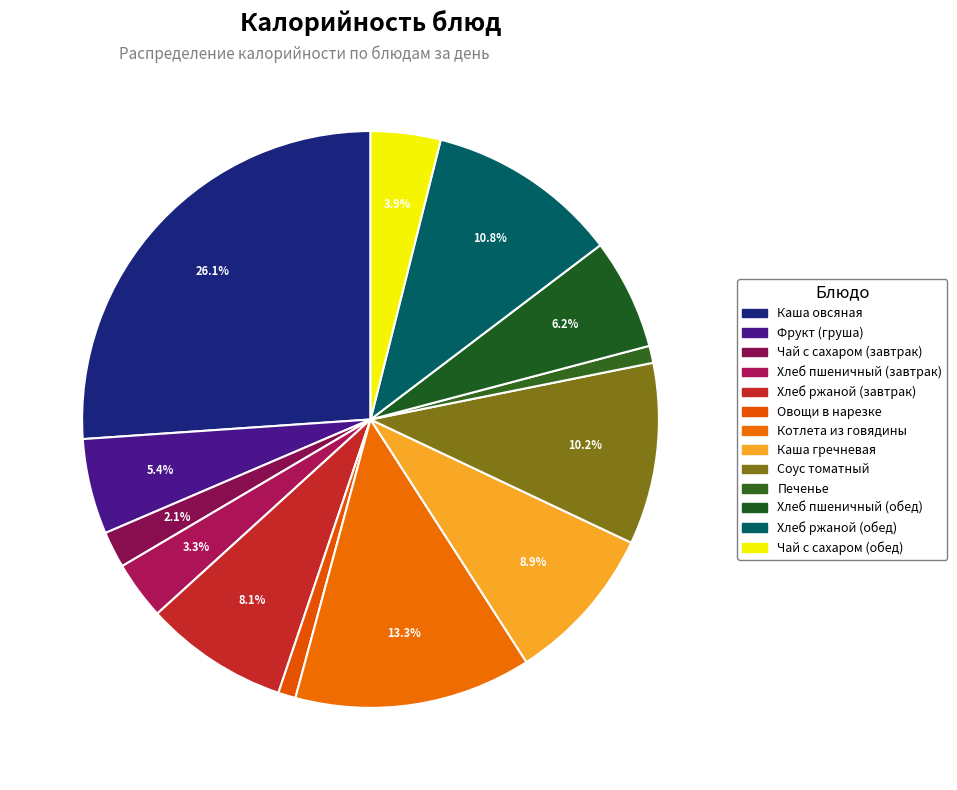

What is the change in value from Хлеб ржаной (завтрак) to Котлета из говядины?

+68.2